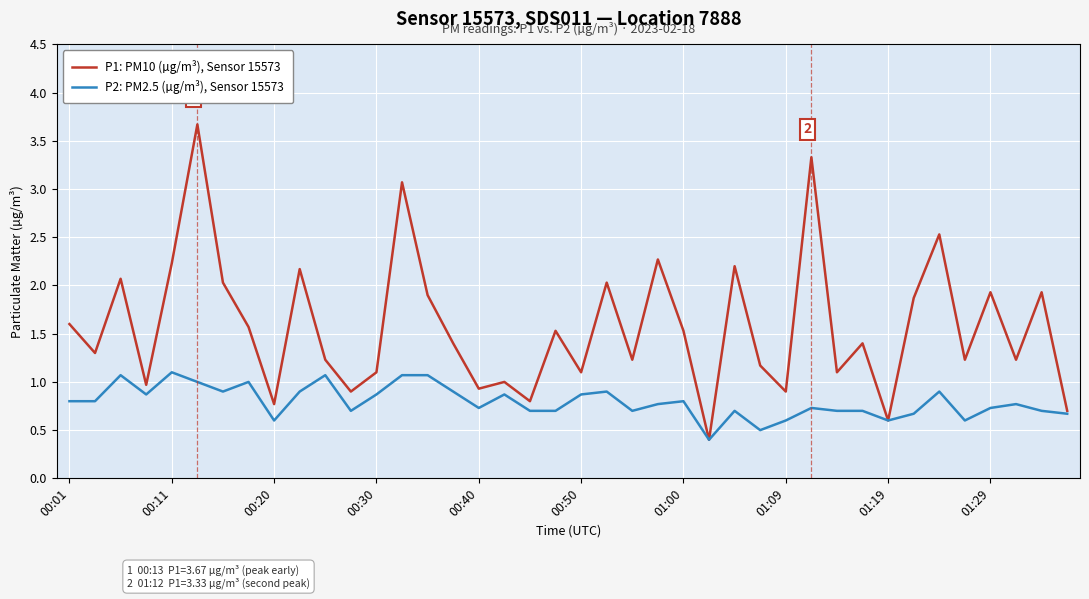

Which series has the largest total across all categories?

P1: PM10 (µg/m³), Sensor 15573